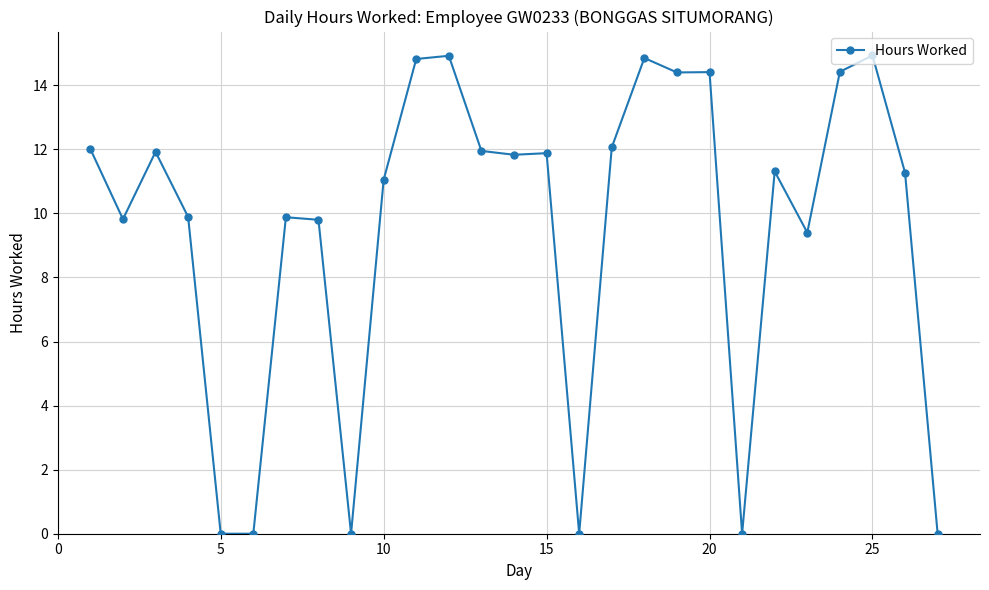

What is the difference between the second highest and minimum values?

14.9